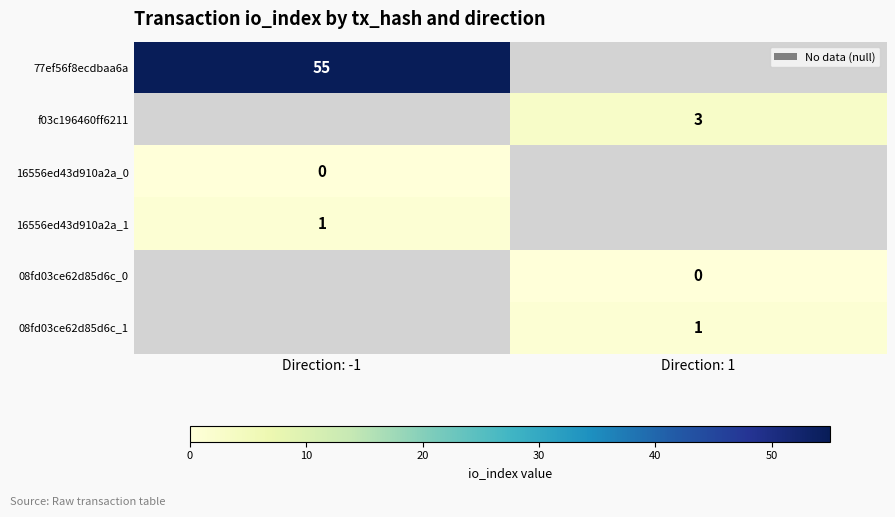

Is the value of 08fd03ce62d85d6c_1 at Direction: 1 greater than the value of f03c196460ff6211 at Direction: 1?

No